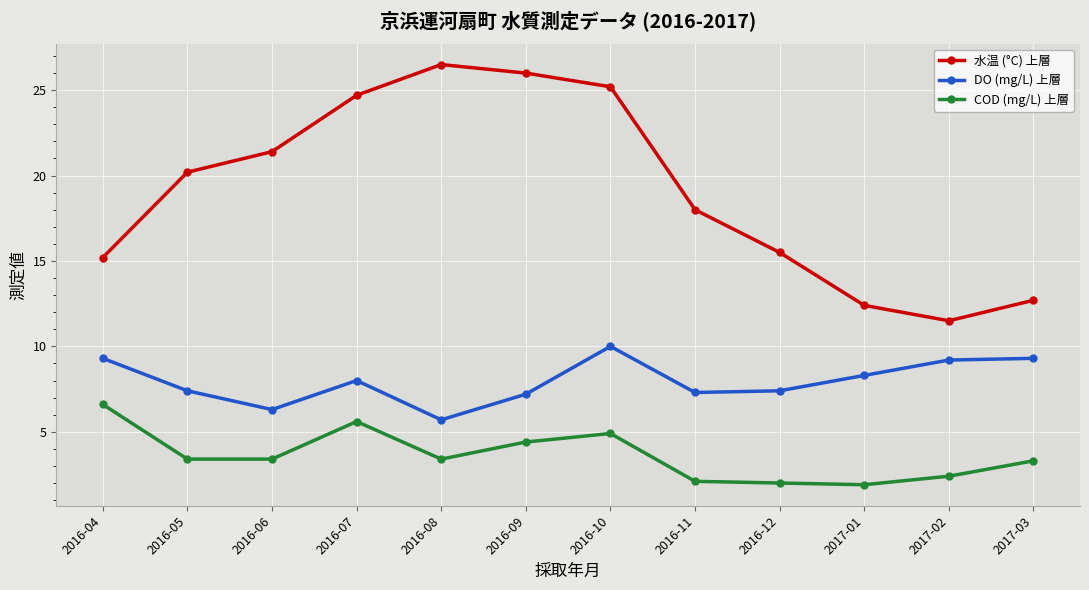

Where does the COD (mg/L) 上層 series first go above 3?

2016-04